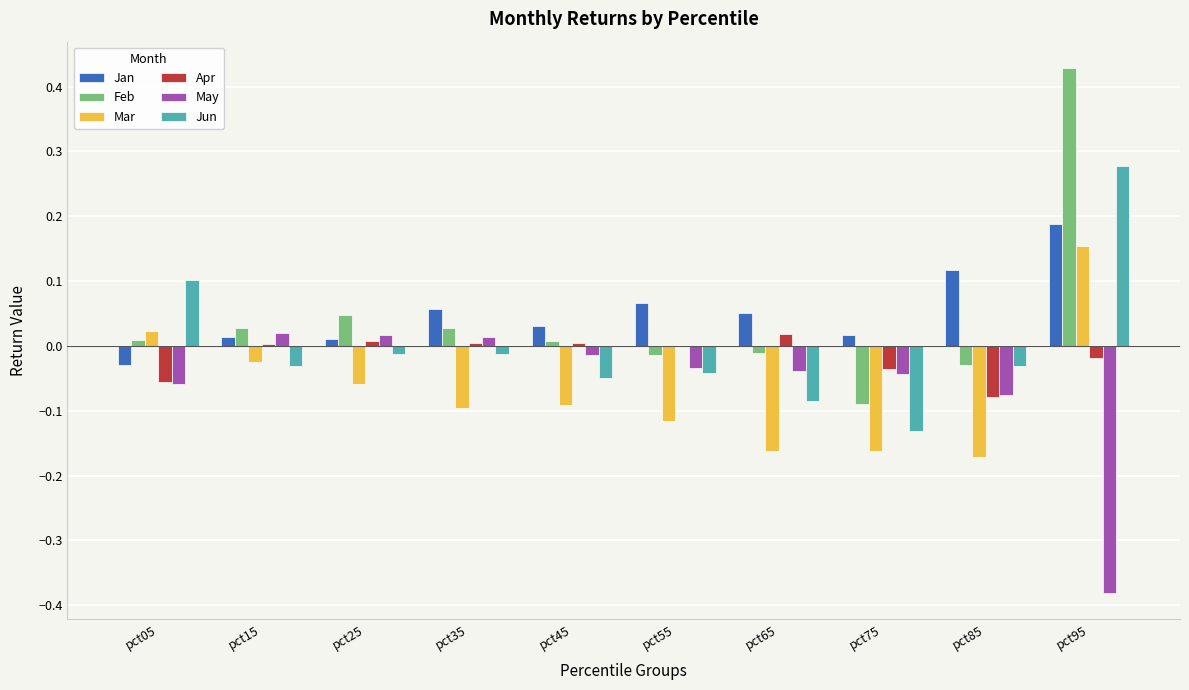

What is the sum of all May values?

-0.6